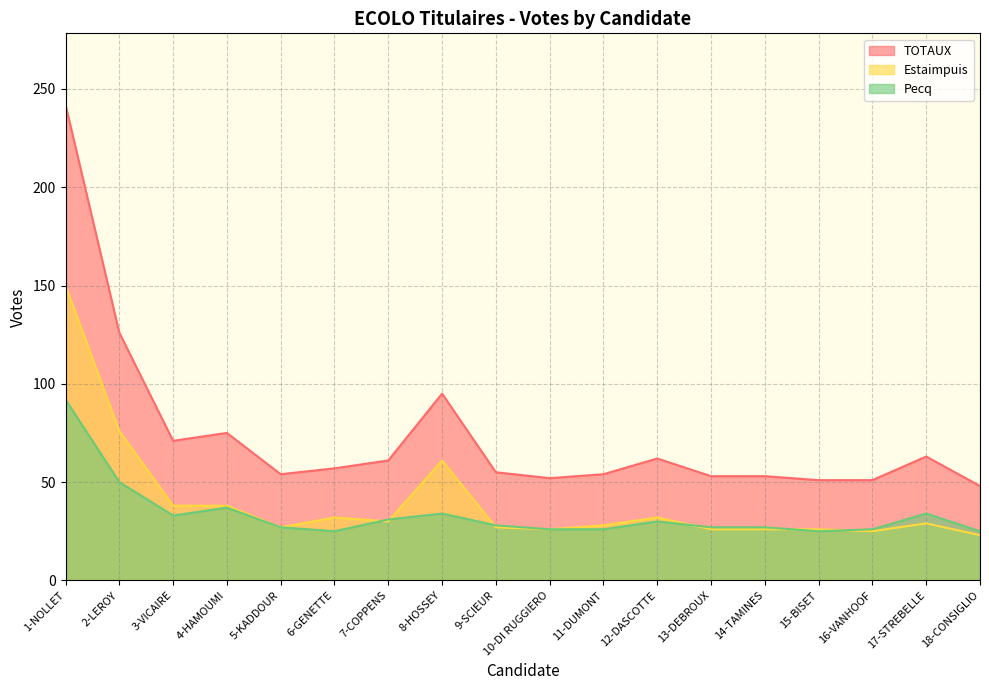

True or false: TOTAUX has a value of 19 at 18-CONSIGLIO.

False